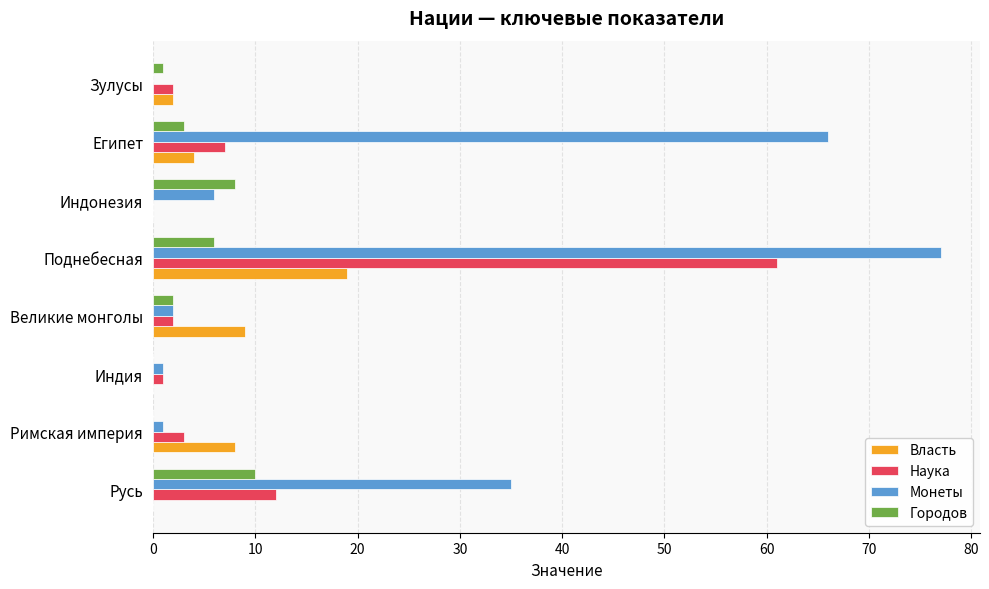

The Монеты series shows 51 at Русь. True or false?

False